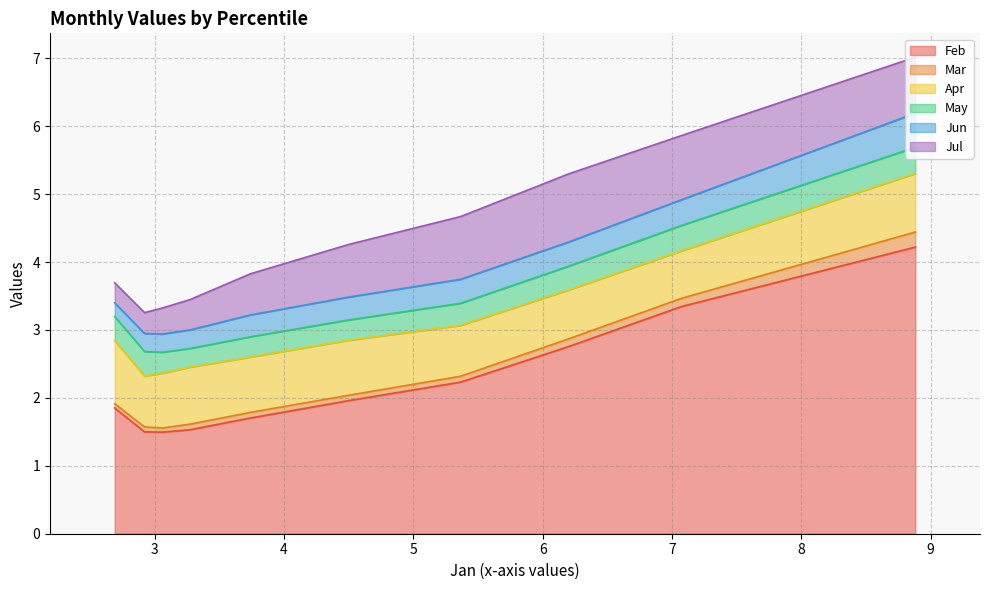

True or false: Mar has a value of 0.1 at pct55.

False